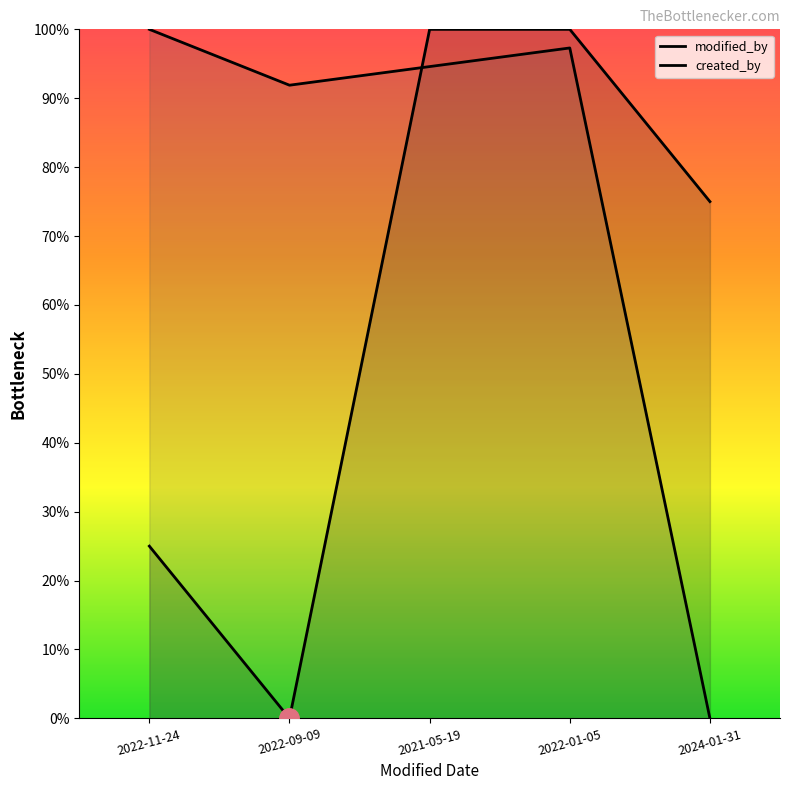

Rank the series by their maximum value, from lowest to highest.

modified_by, created_by